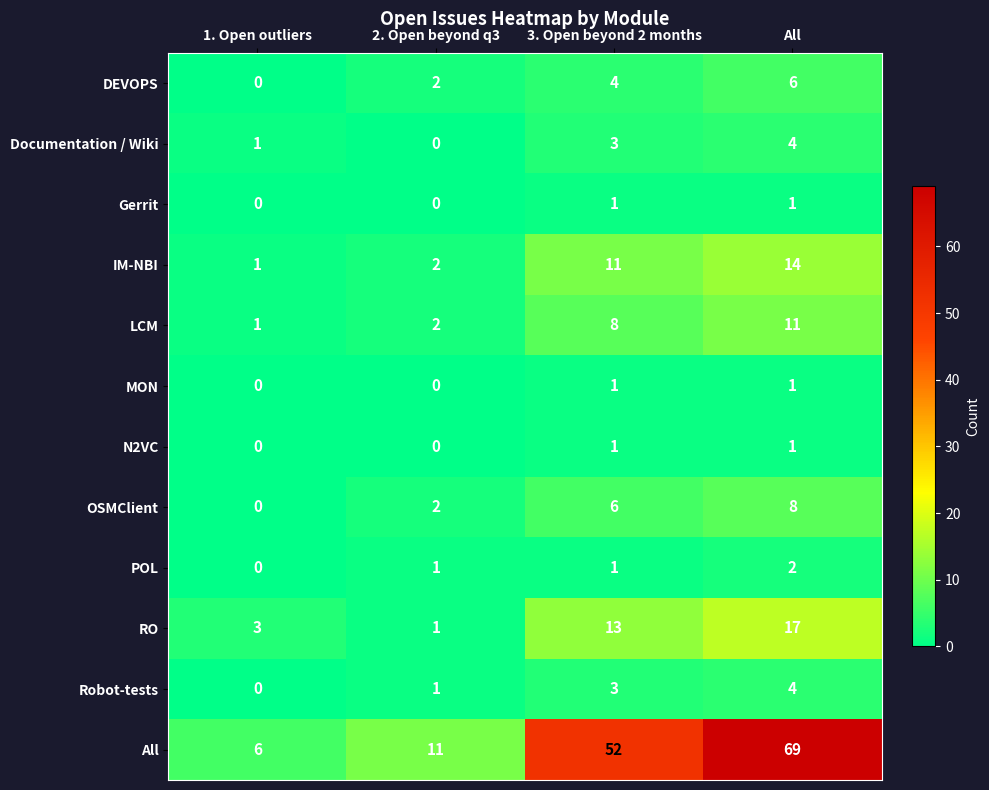

At which category does the chart reach its peak across all series?

All